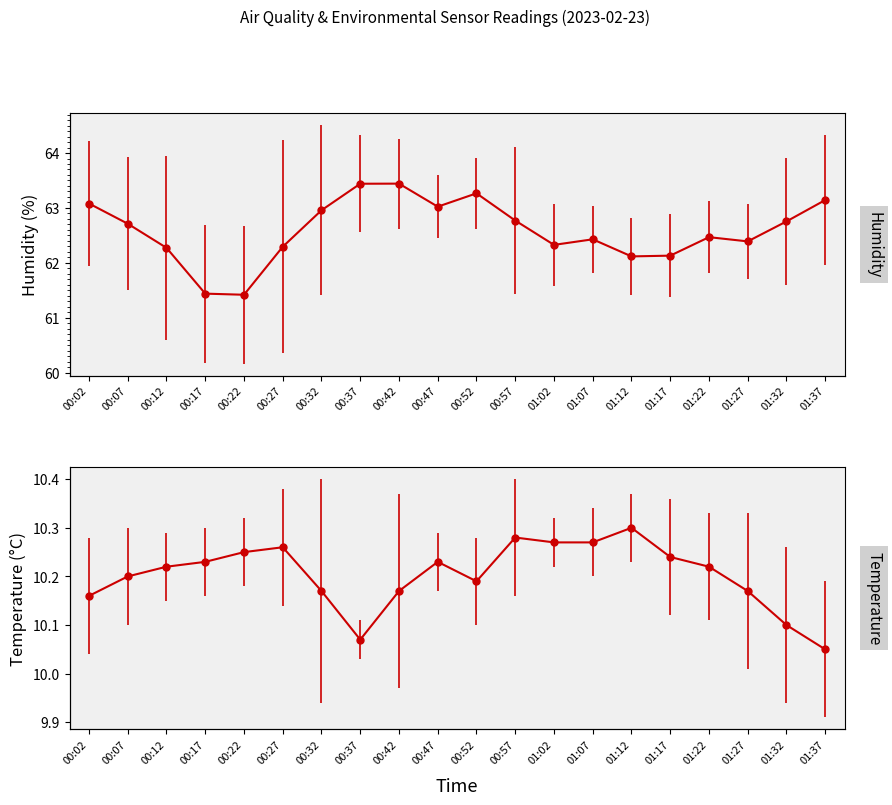

Read the Humidity value at 00:07.

62.7